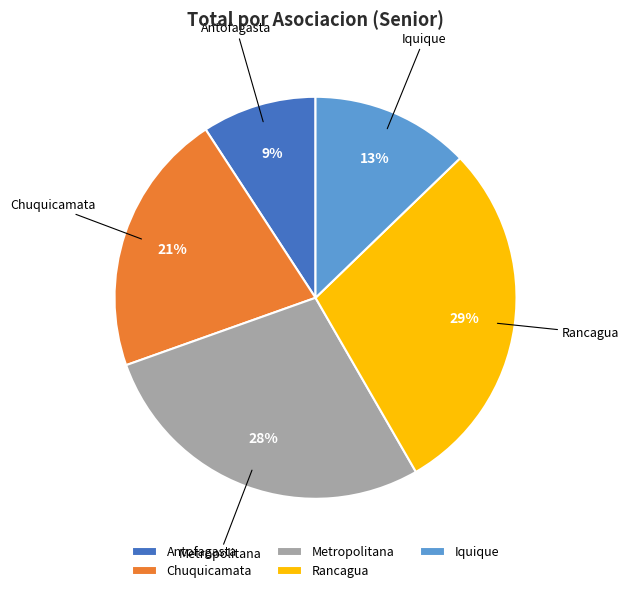

Between Rancagua and Metropolitana, which is larger?

Rancagua